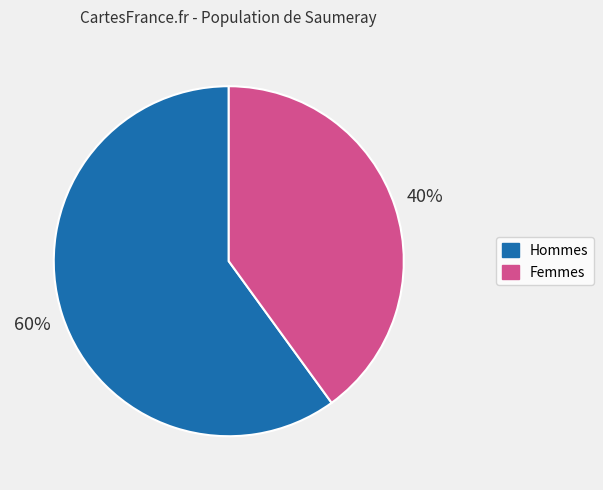

Do Femmes and Hommes together represent more than half of the pie?

Yes